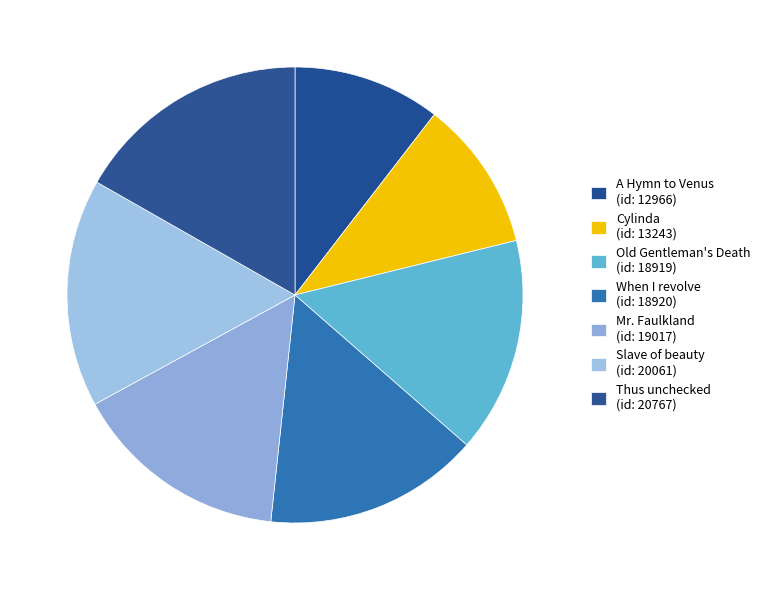

To the nearest percent, what percentage of the pie is When I revolve?

15%